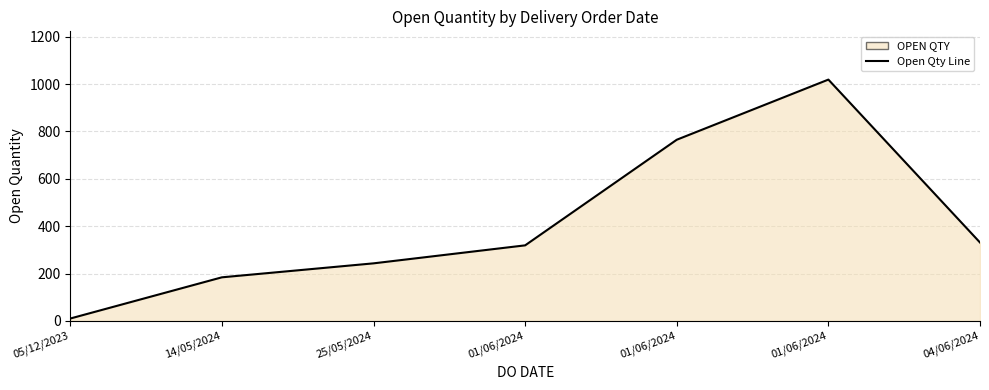

At which category does the chart reach its minimum across all series?

05/12/2023